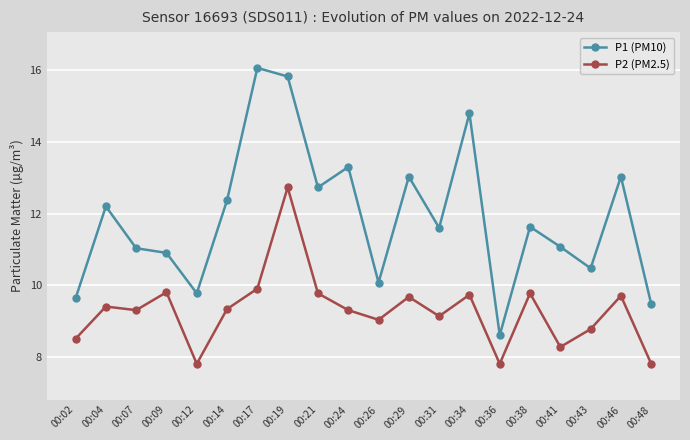

What is the maximum value for P1 (PM10)?

16.1